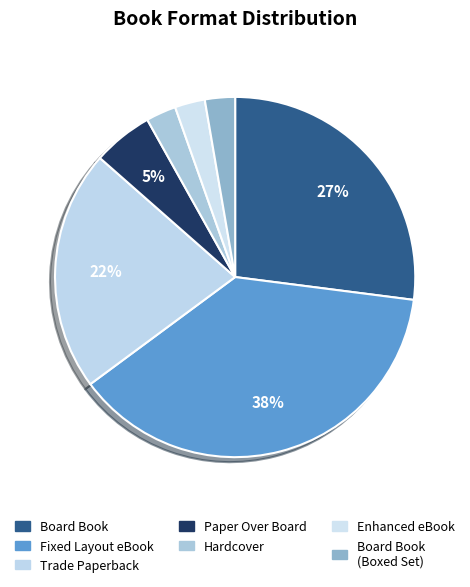

Do Hardcover and Enhanced eBook together represent more than half of the pie?

No